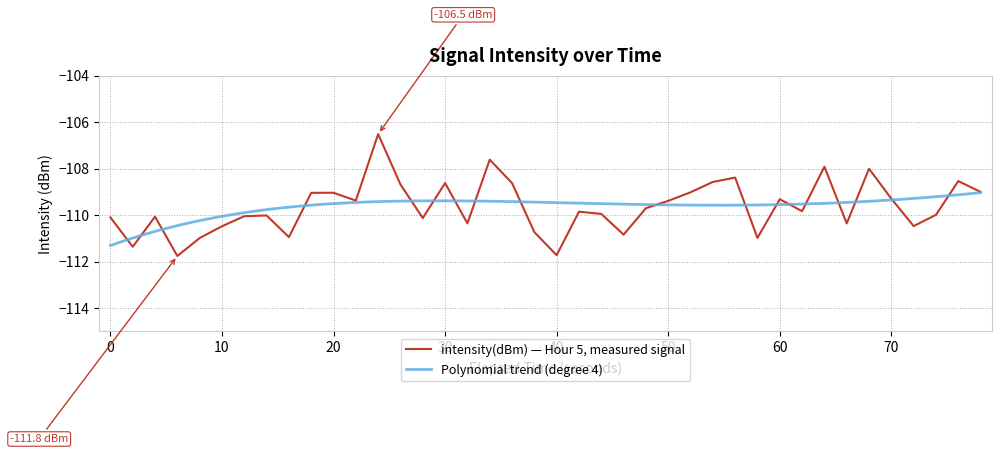

How many data points are less than -109?

30